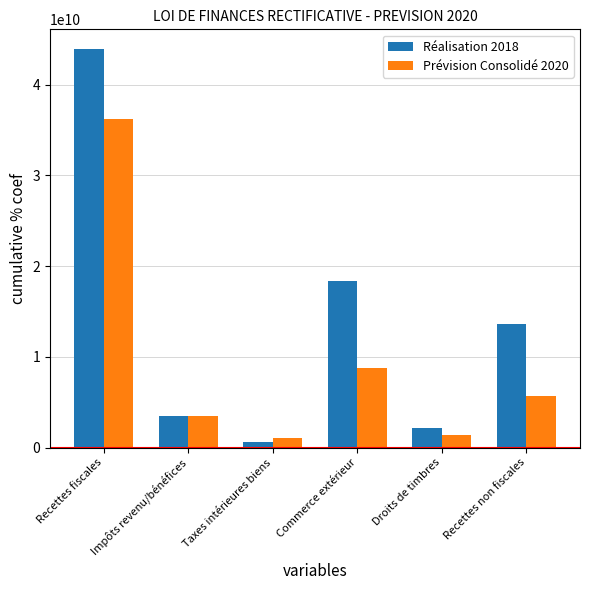

Which series has the largest range (max minus min)?

Réalisation 2018